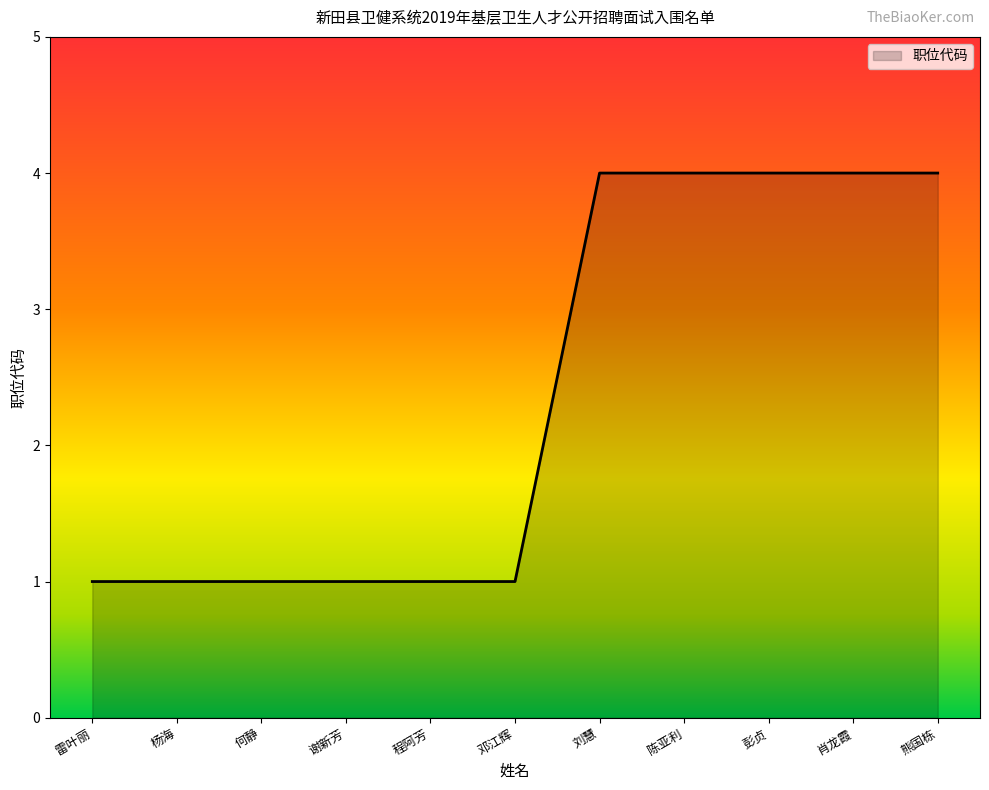

What is the average value?

2